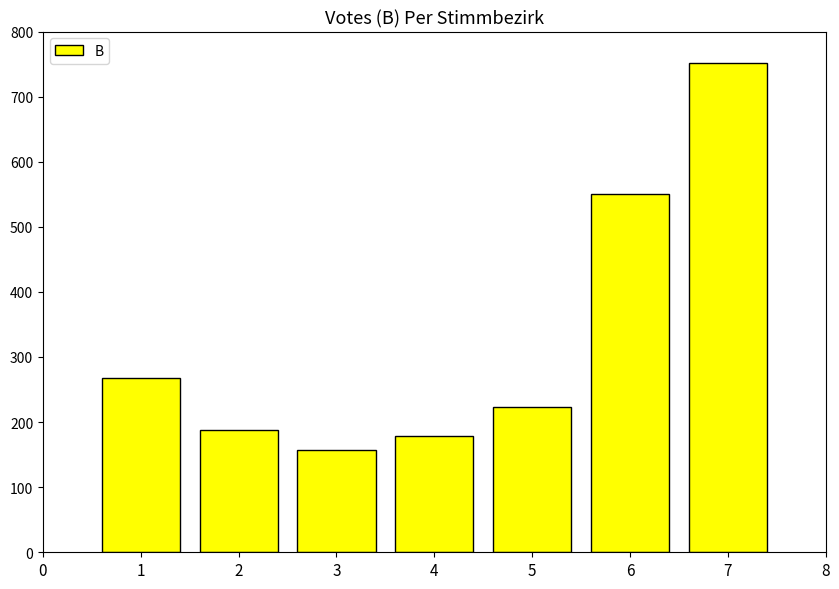

The value at 2 is 188. True or false?

True